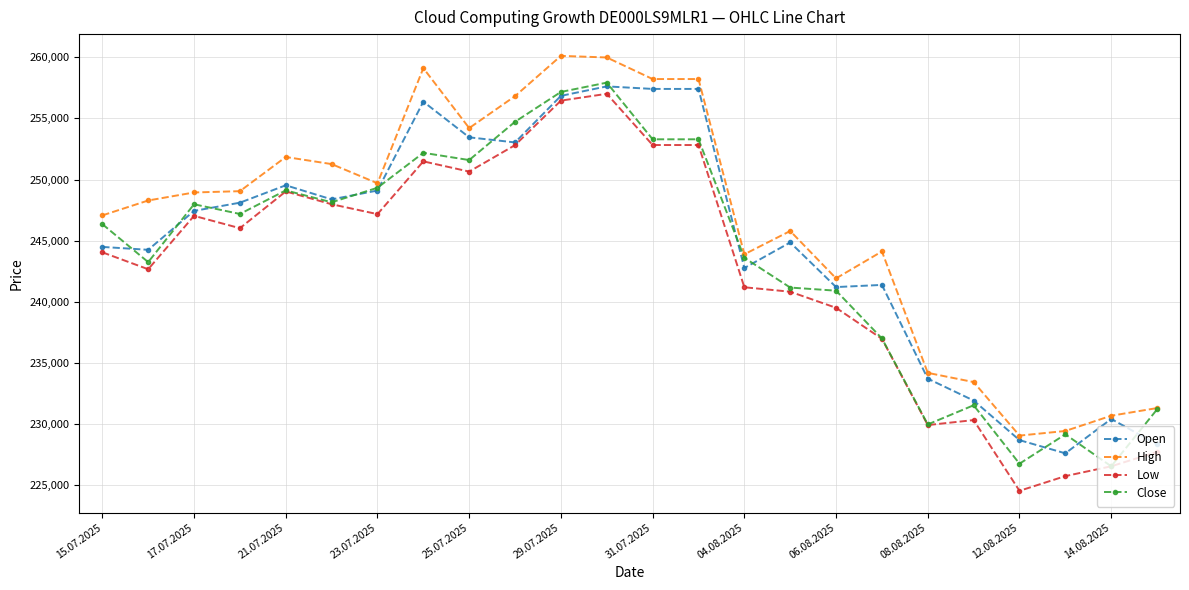

What is the minimum value shown in the chart?

224539